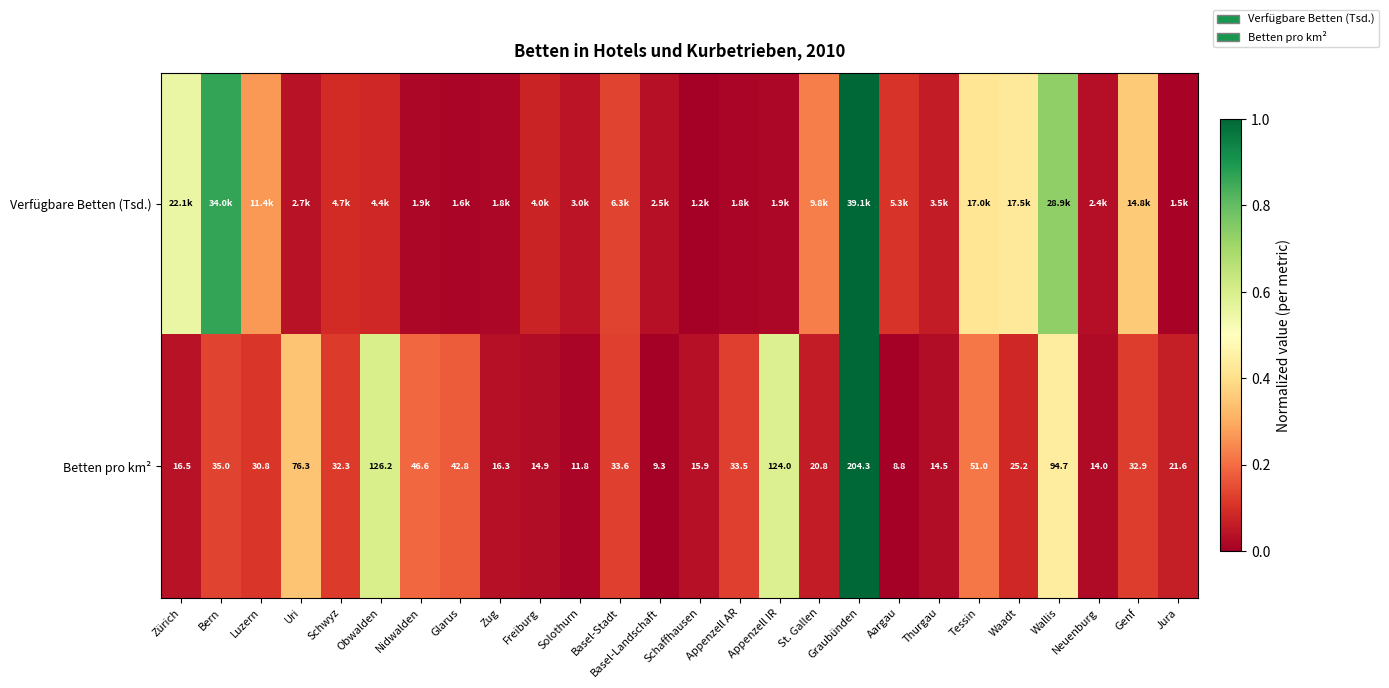

At which label is Betten pro km² closest to 106?

Wallis